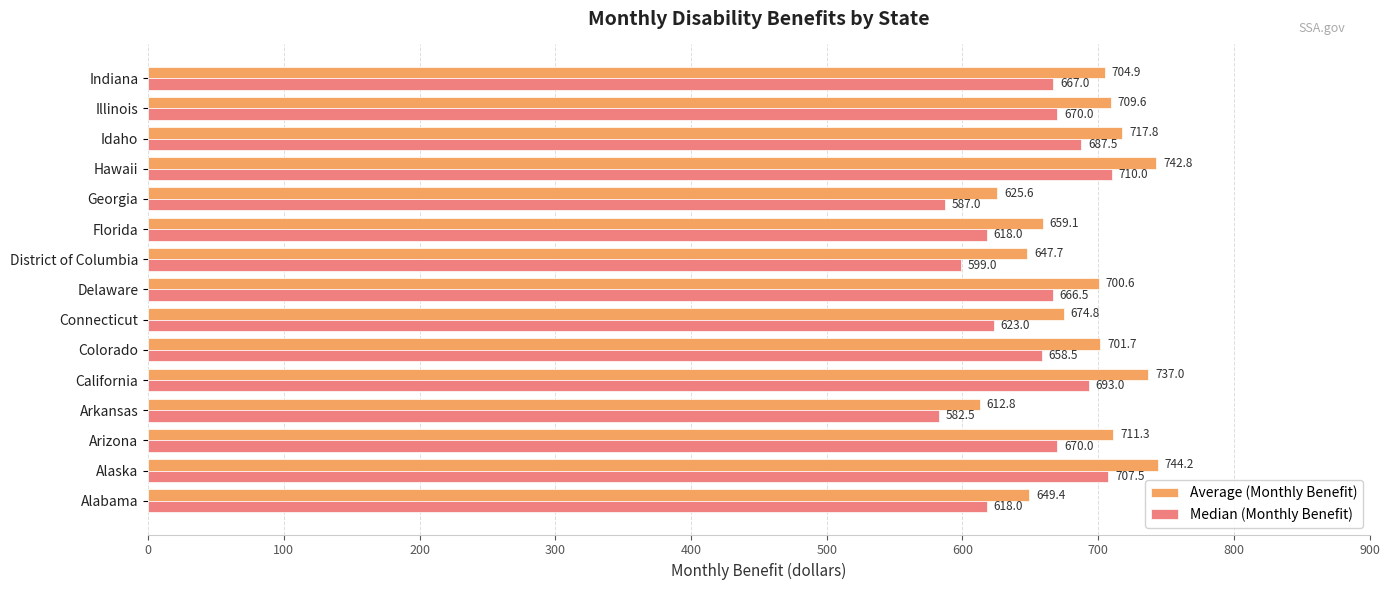

Which category has the highest value across all series?

Alaska